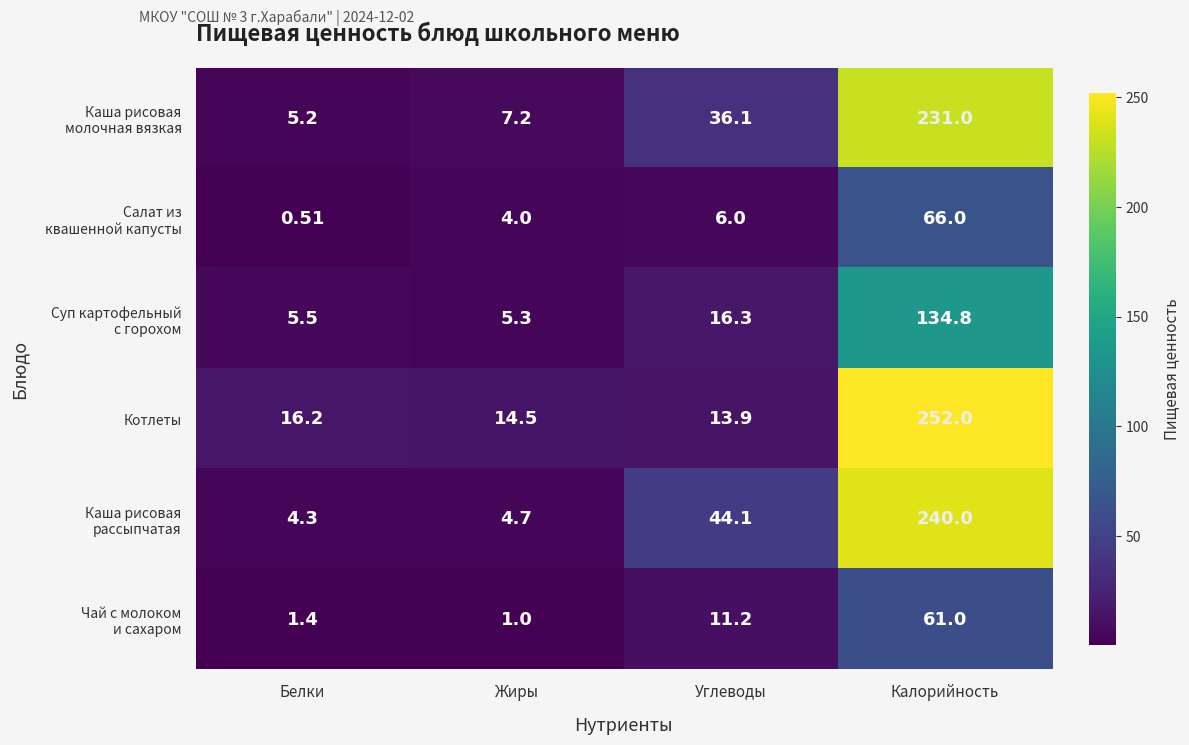

Count the number of categories in the chart.

4